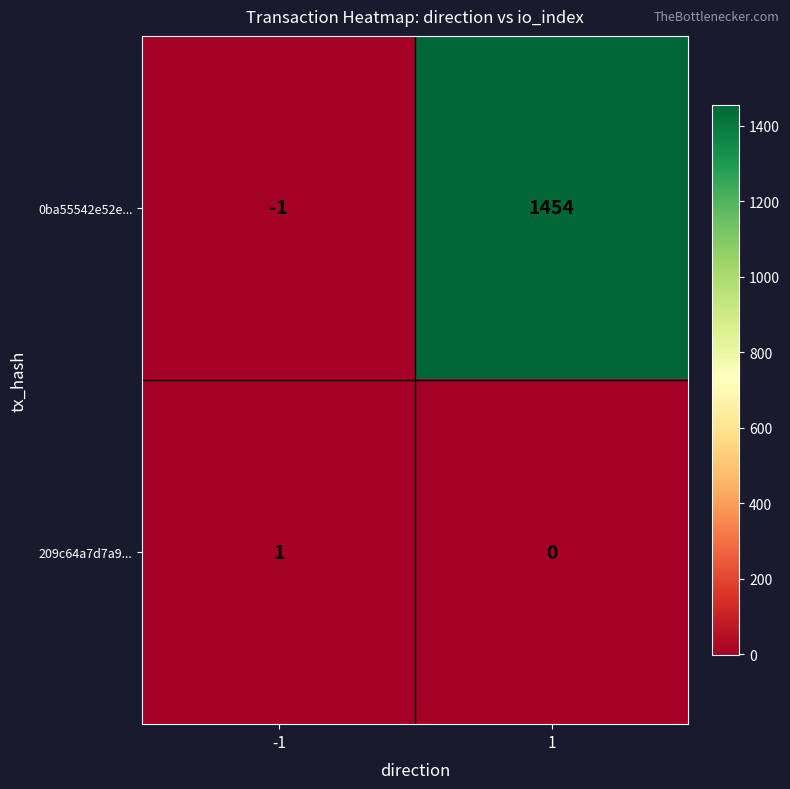

Reading left to right, transcribe all the data shown in this chart.

0ba55542e52e...: -1	1454
209c64a7d7a9...: 1	0